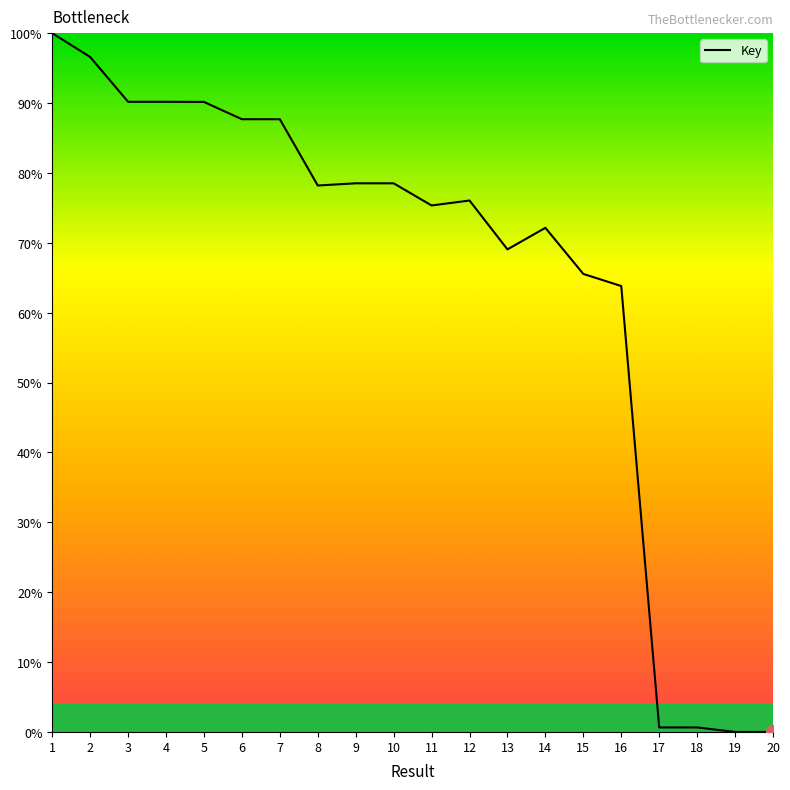

What is the greatest value displayed?

100.0